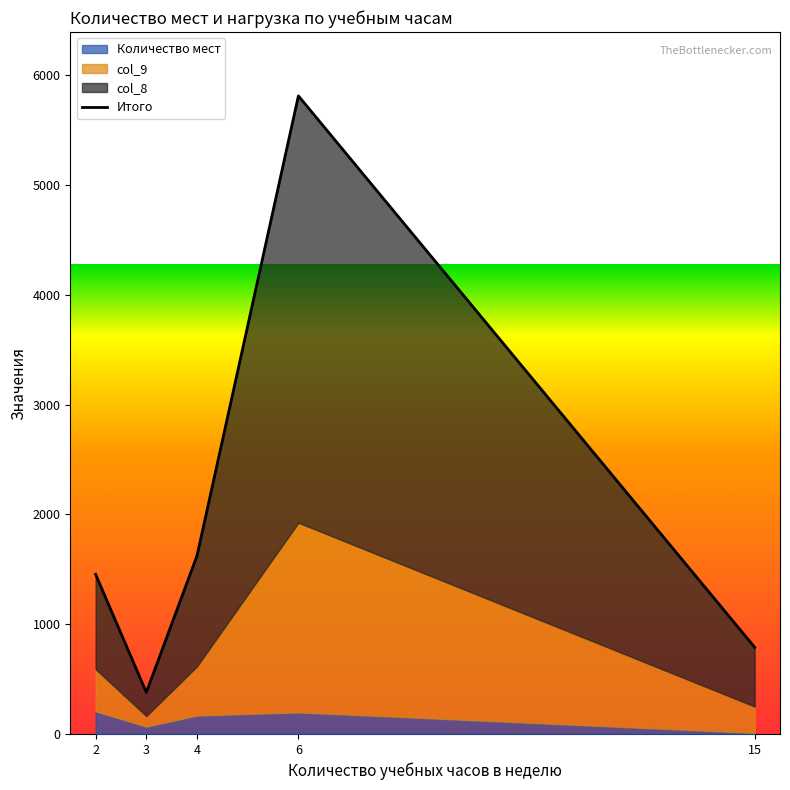

True or false: there are more than 1 points higher than both neighbors.

False